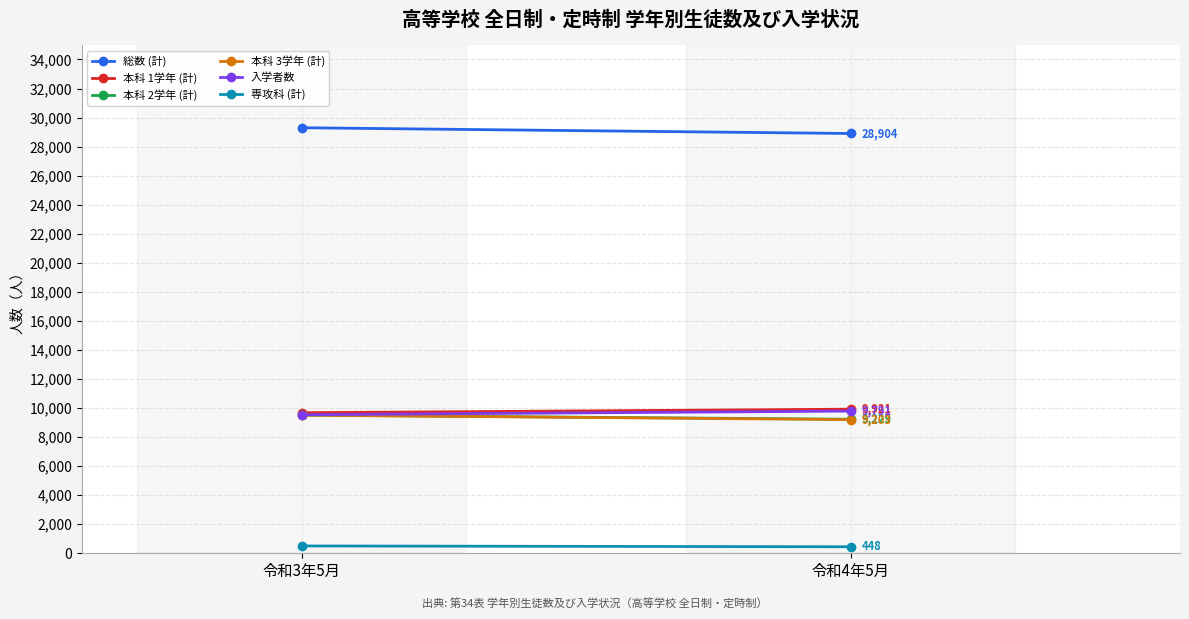

What is the label of the 1st point from the left?

令和3年5月